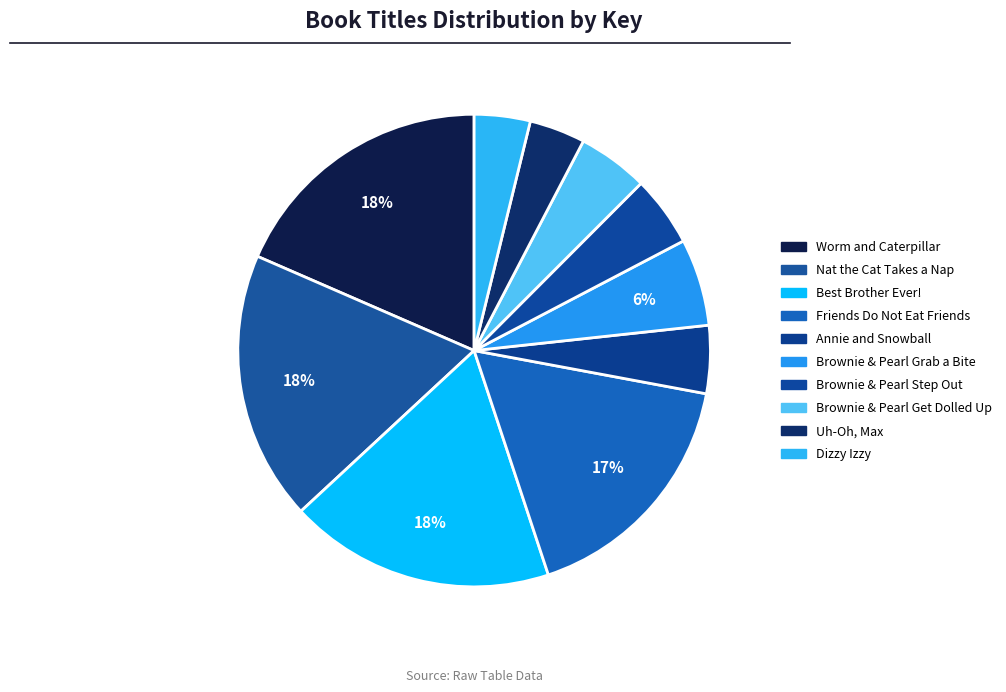

Count the number of slices in the pie.

10